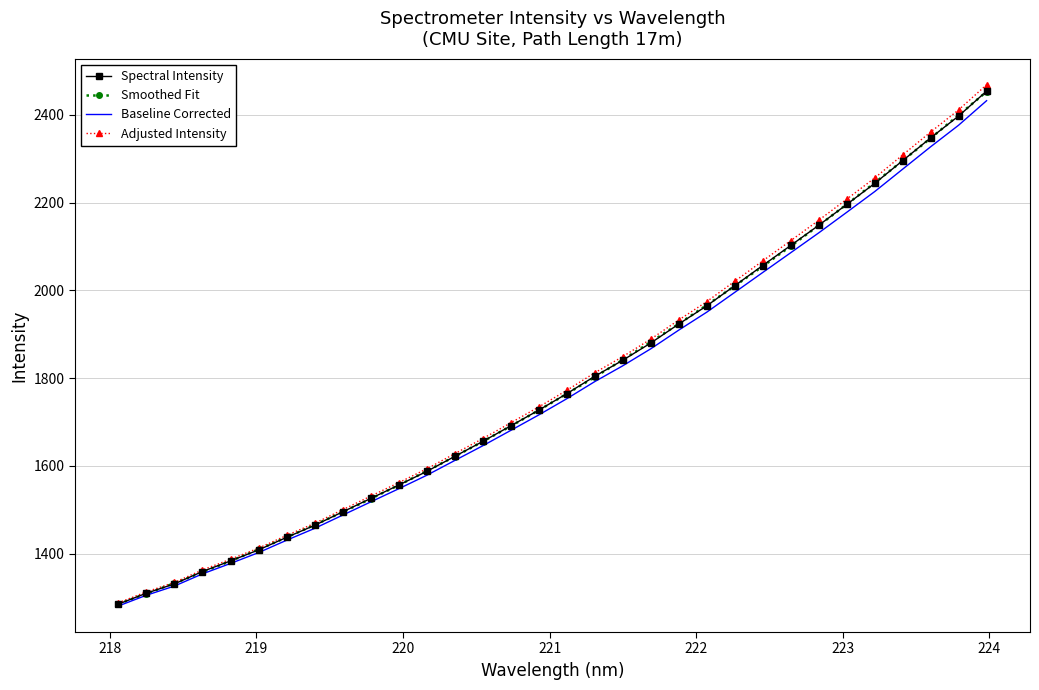

What is the highest value of the Smoothed Fit series?

2453.1